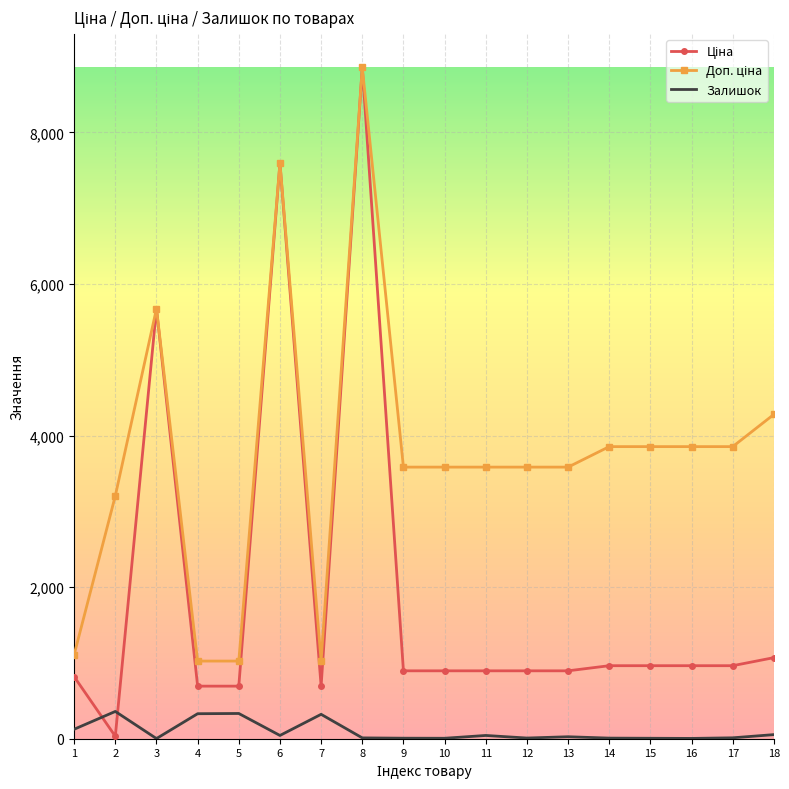

At which category is the sum across all series the highest?

8